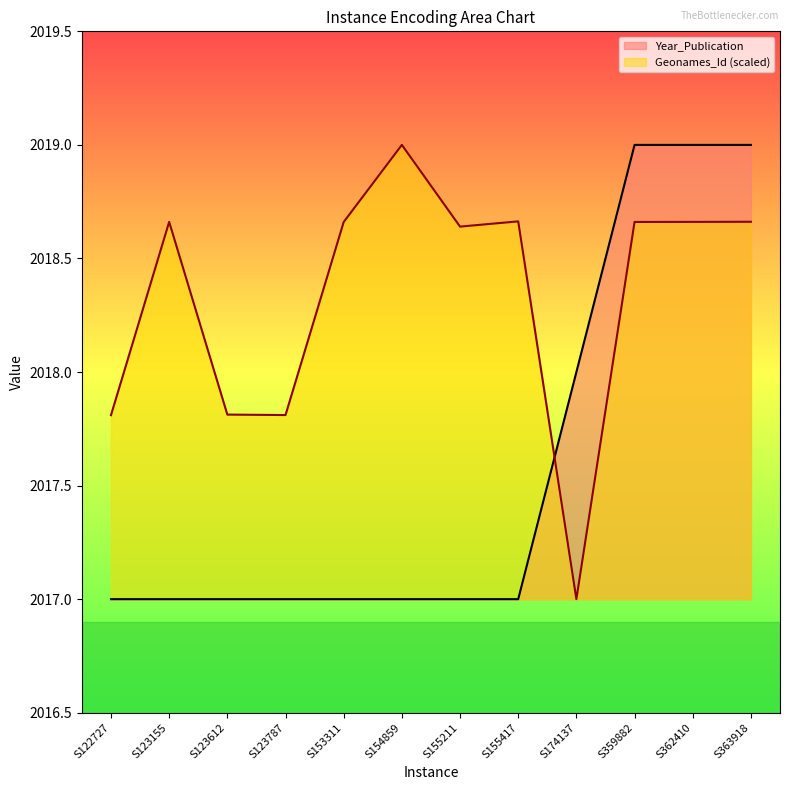

What is the minimum value shown in the chart?

2017.0